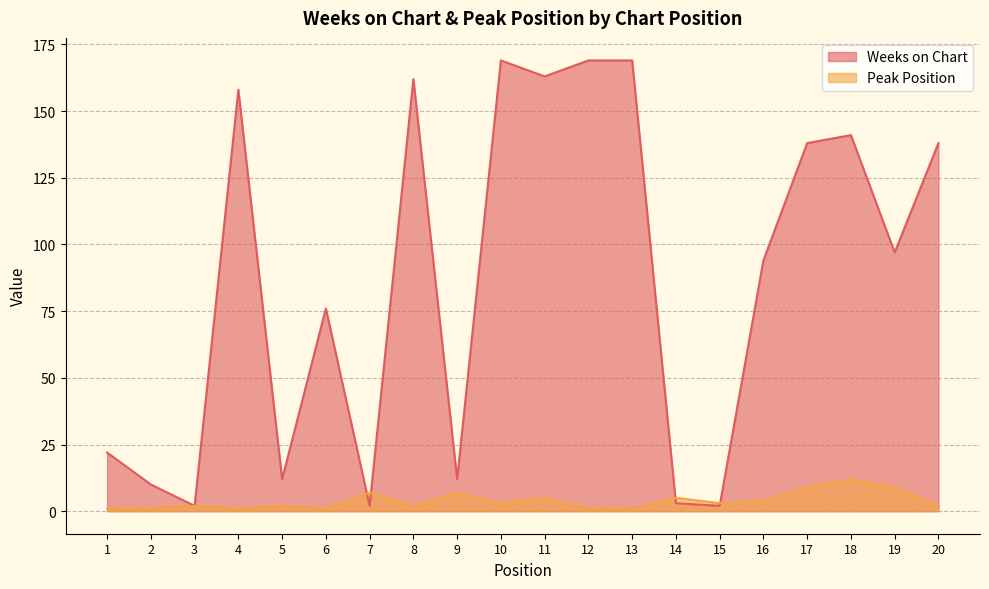

Read the Peak Position value at 7.

7